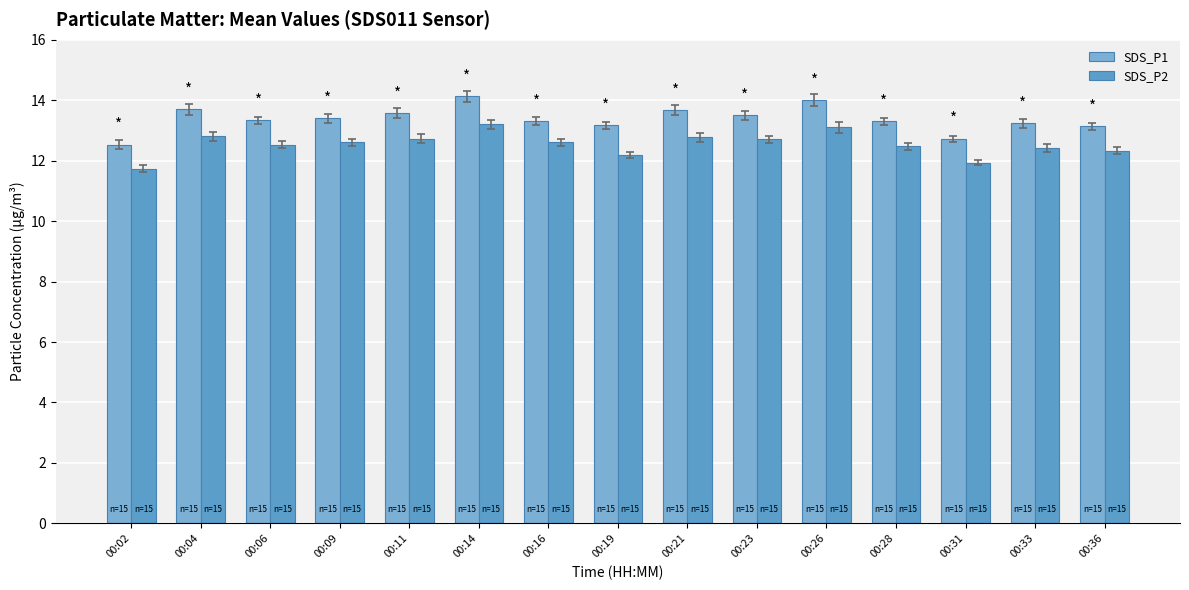

List the labels in order of SDS_P2 value, largest first.

00:14, 00:26, 00:04, 00:21, 00:11, 00:23, 00:09, 00:16, 00:06, 00:28, 00:33, 00:36, 00:19, 00:31, 00:02